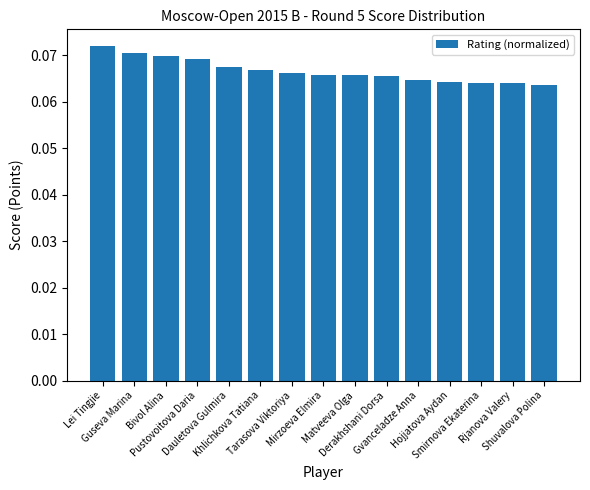

Count the values in the range 0 to 1.

15